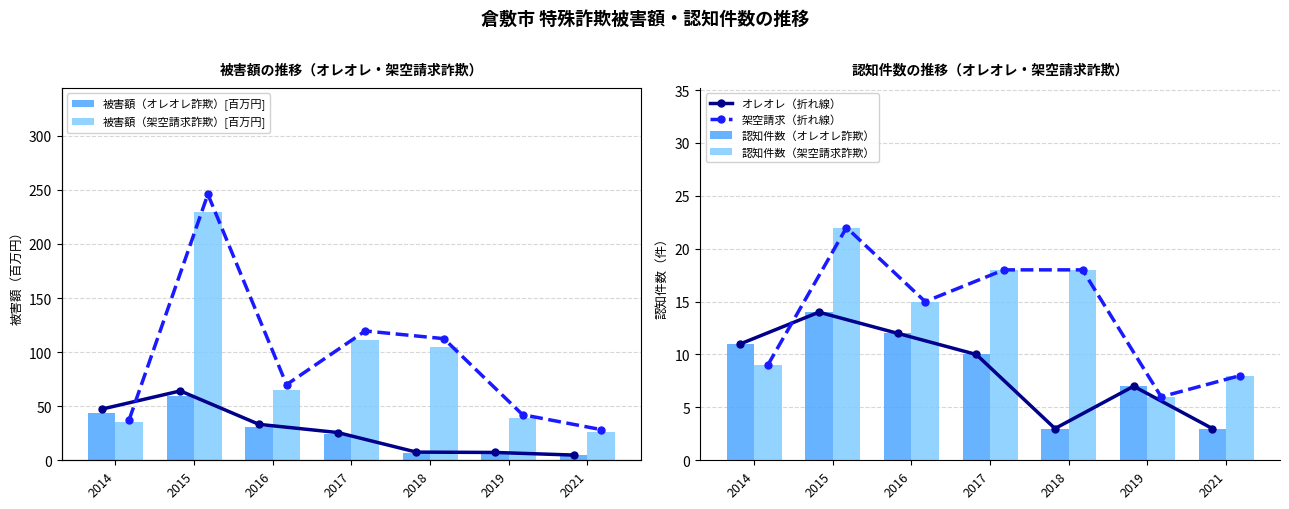

What value does the 被害額（オレオレ詐欺） series have at 2019?

6.8